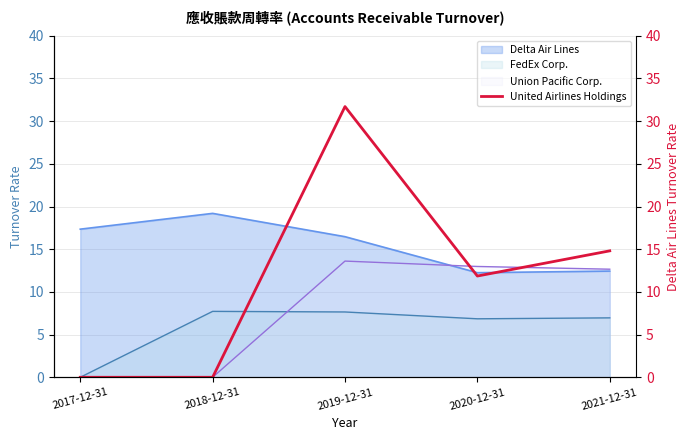

List the labels in order of value, largest first.

2019-12-31, 2021-12-31, 2020-12-31, 2017-12-31, 2018-12-31